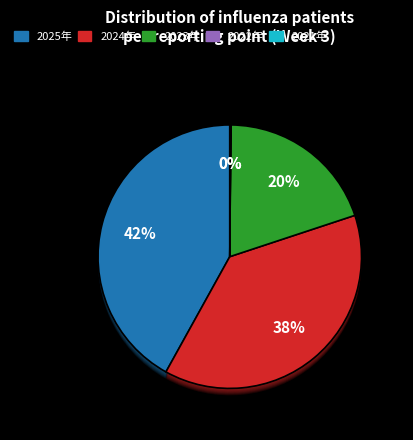

True or false: 2023年 accounts for 20% of the total.

True